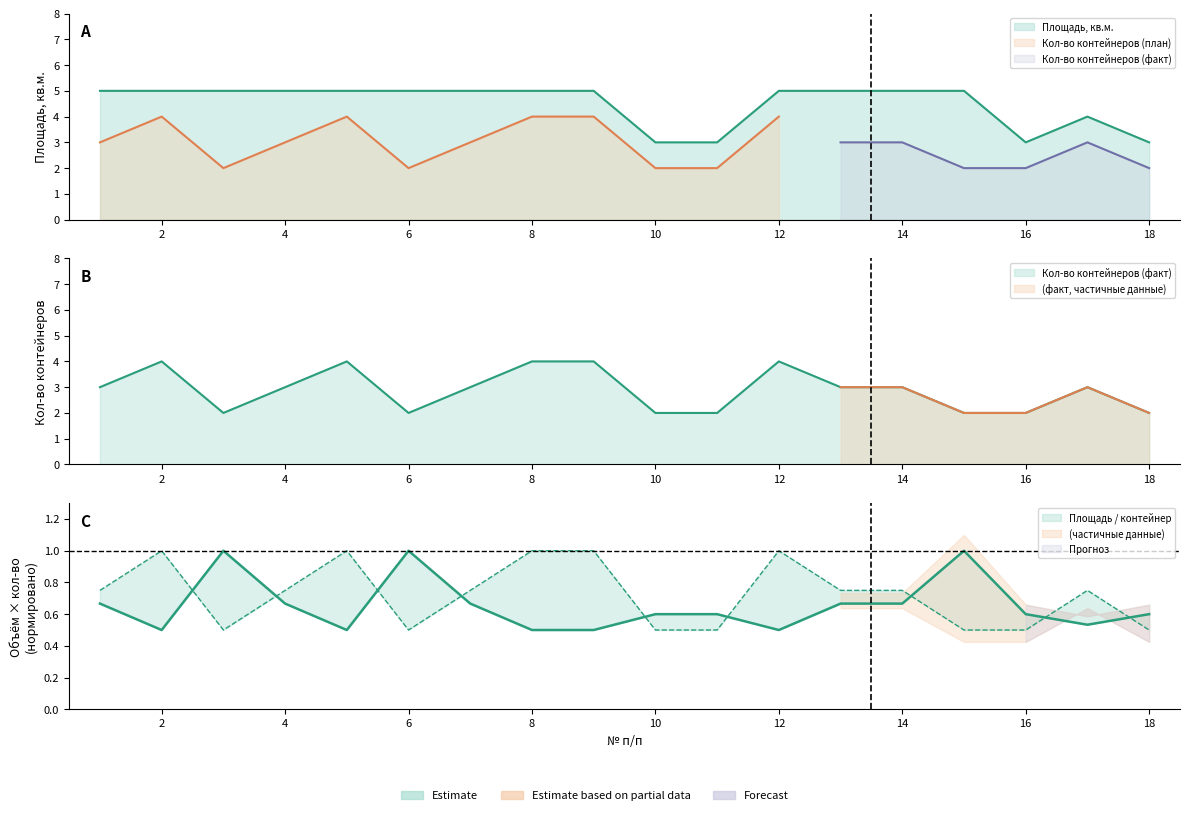

Does the chart have visible grid lines?

No